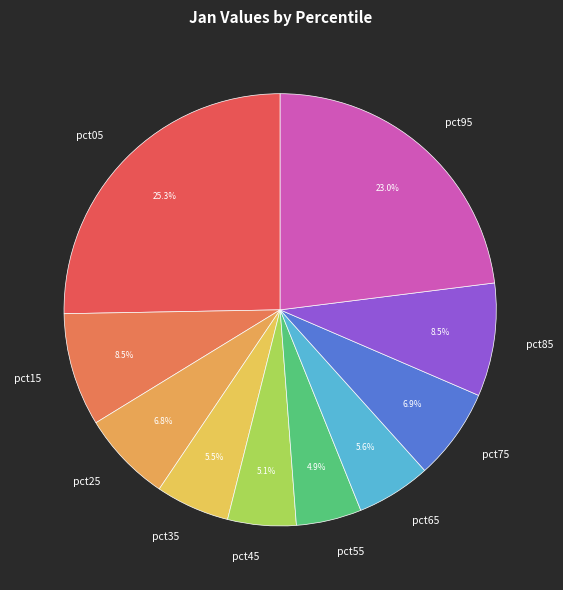

Is it true that pct55 is 14% of the pie?

False